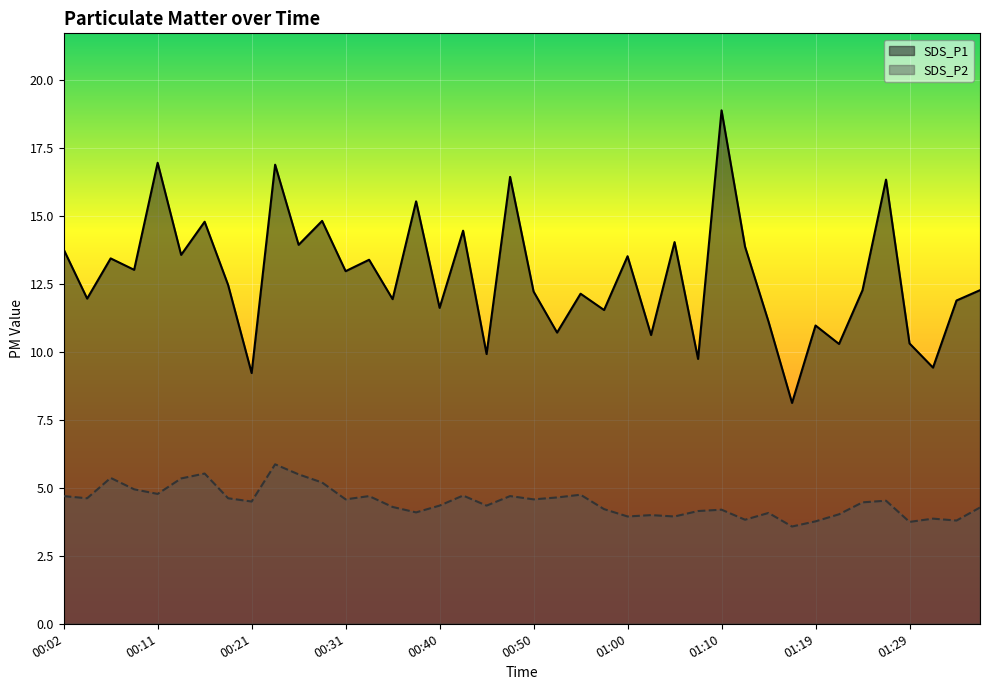

The SDS_P1 series shows 3.2 at 01:19. True or false?

False